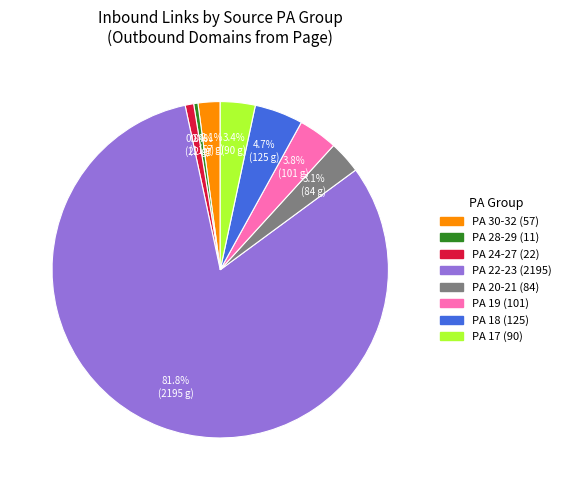

Does any single category account for the majority?

Yes